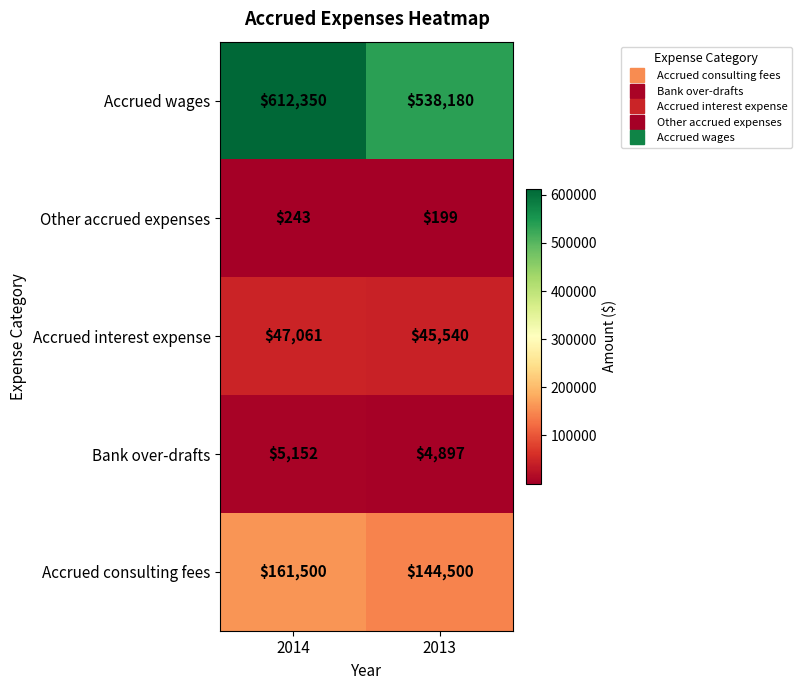

Is the value of Bank over-drafts at 2014 greater than the value of Accrued wages at 2014?

No